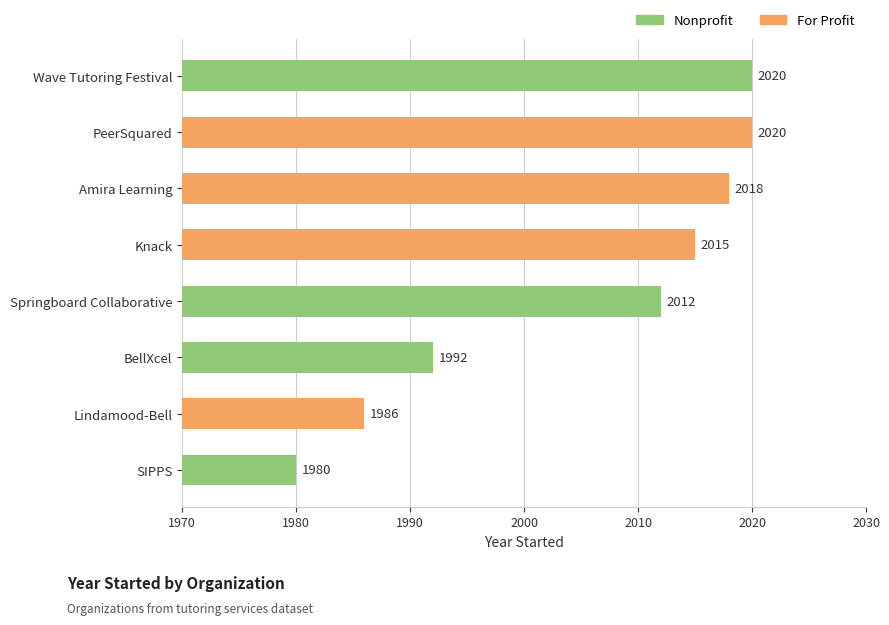

How many categories are shown in the chart?

8